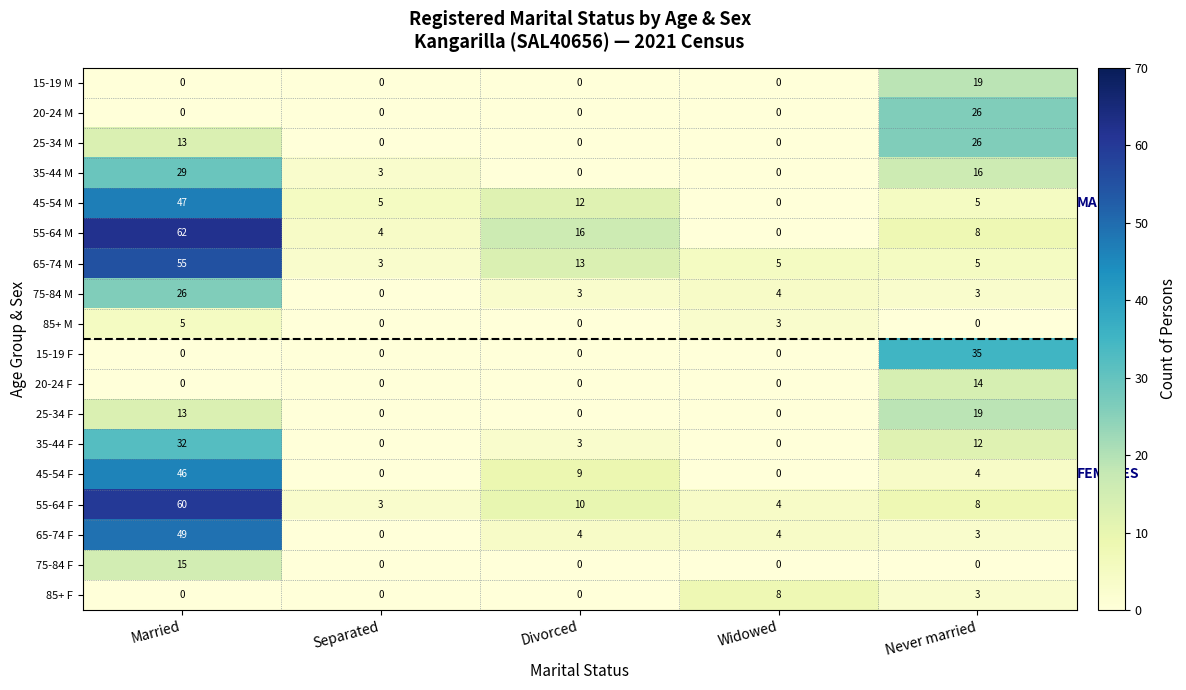

Which category has the lowest value in the 55-64 F series?

Separated